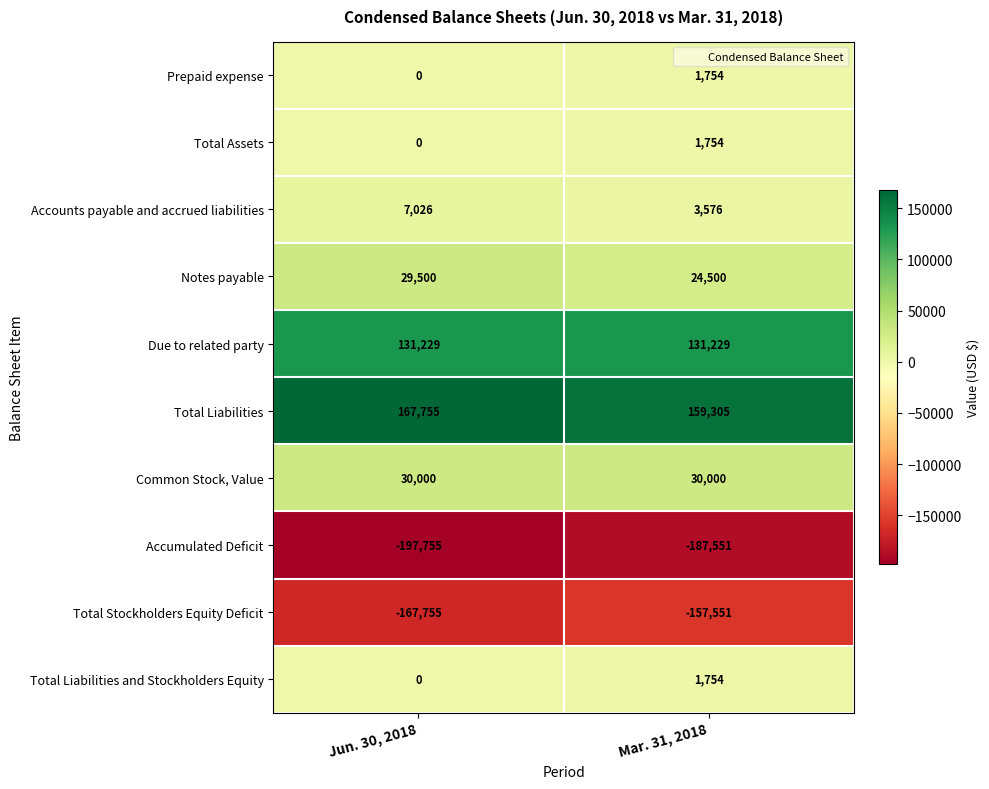

What is the spread (max minus min) of values at Mar. 31, 2018?

346856